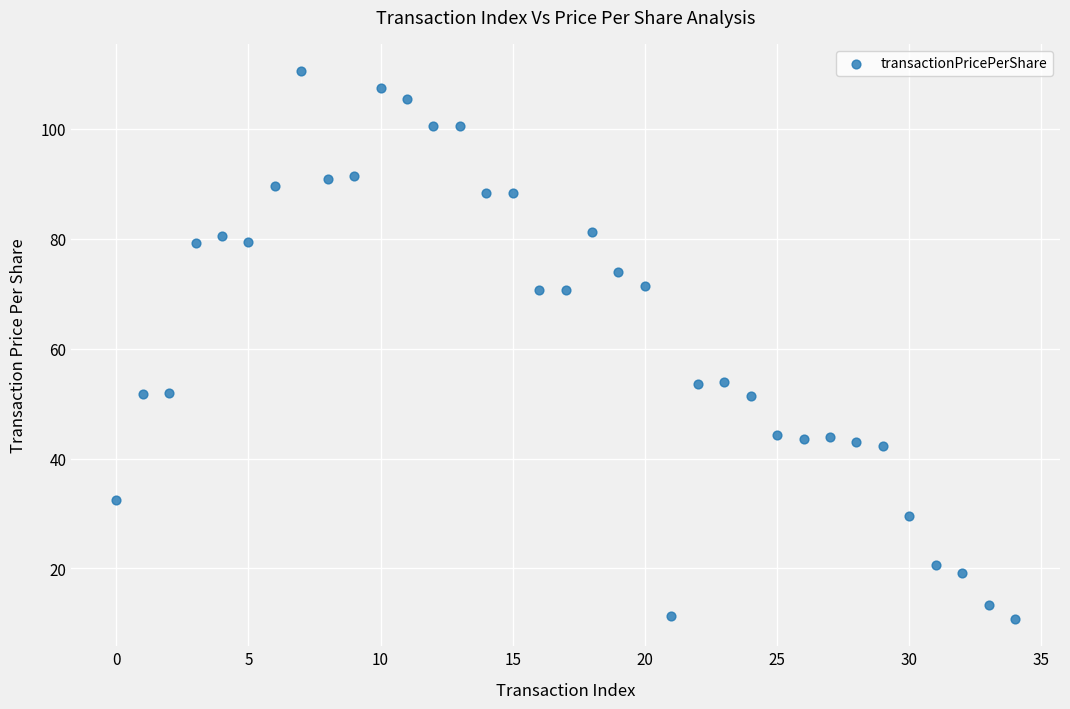

What is the range of Y values (max minus min)?

99.7